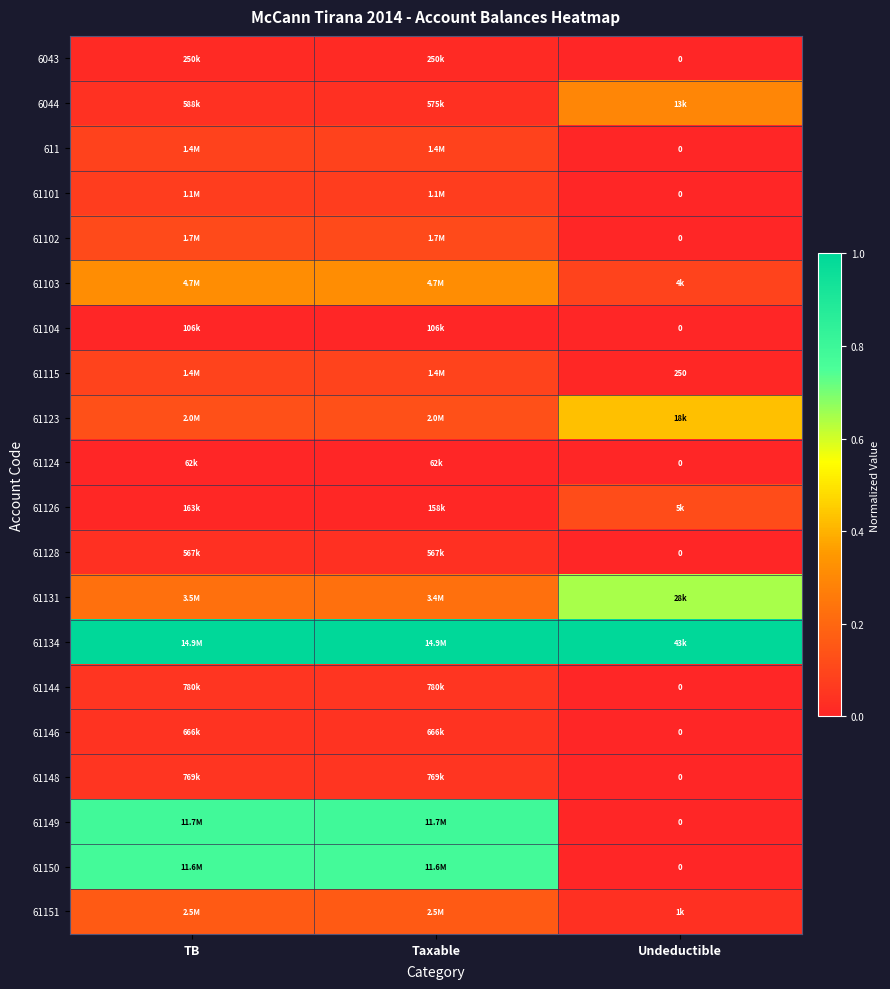

Read the 61149 value at TB.

0.8